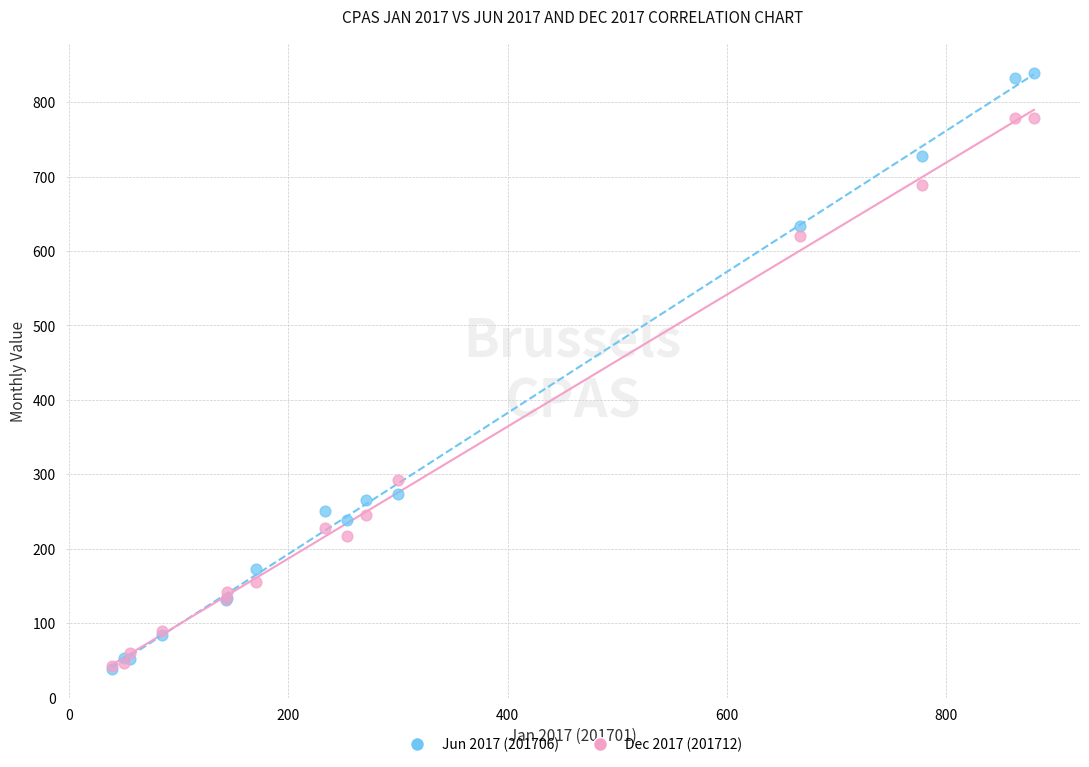

Across all series, what Y value is closest to 439?

292